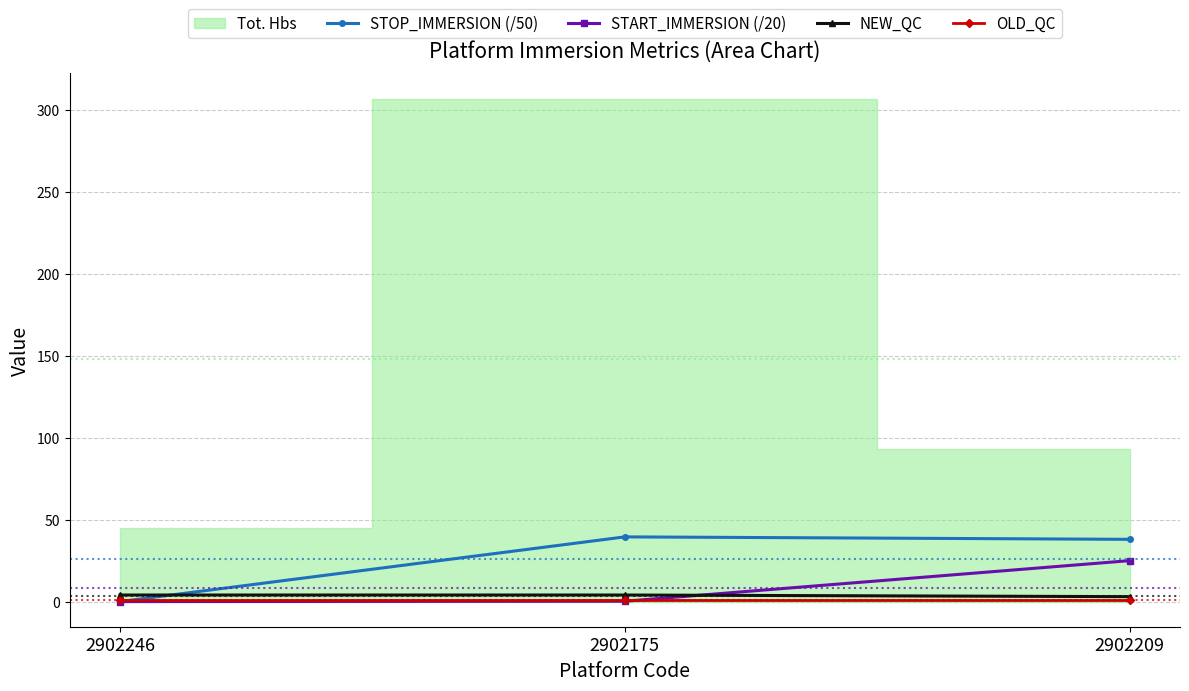

The STOP_IMMERSION (/50) series shows -25.6 at 2902246. True or false?

False